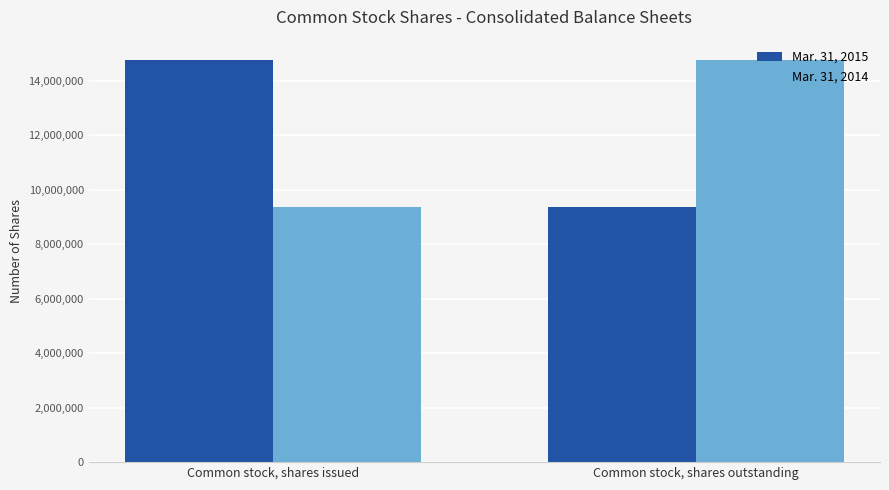

At which label does Mar. 31, 2014 reach its peak?

Common stock, shares outstanding